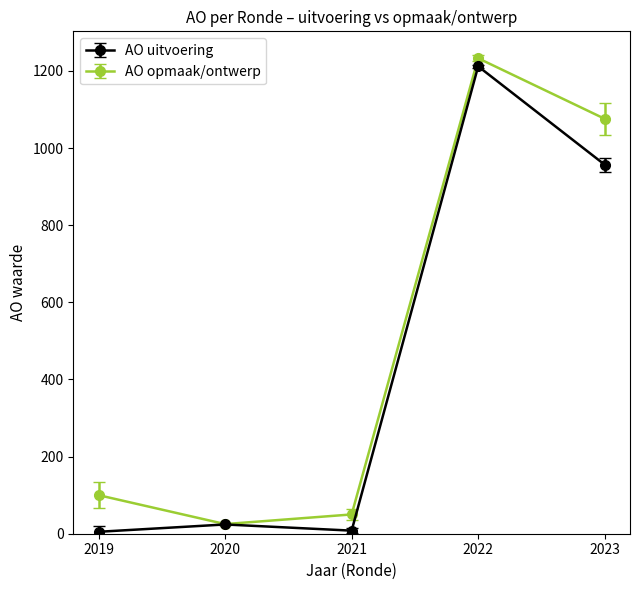

Between 2020 and 2022, which series saw the biggest shift?

AO opmaak/ontwerp